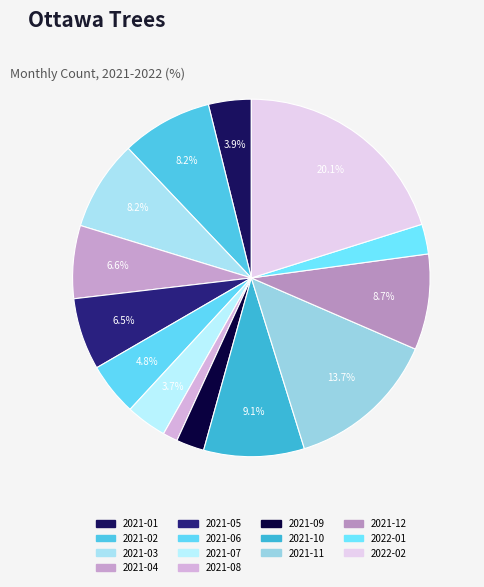

Which slice is the largest?

2022-02